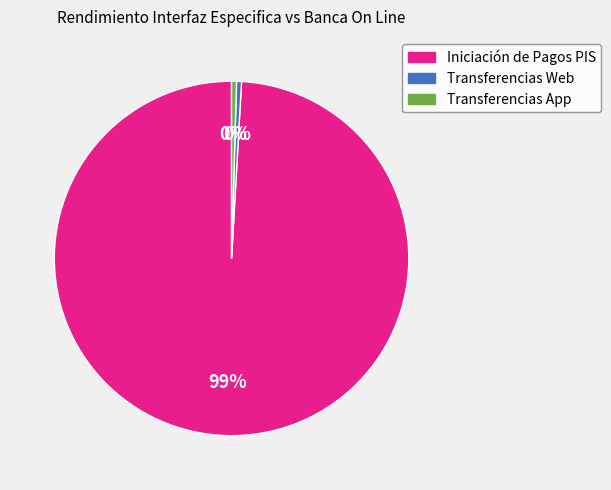

Count the number of slices in the pie.

3